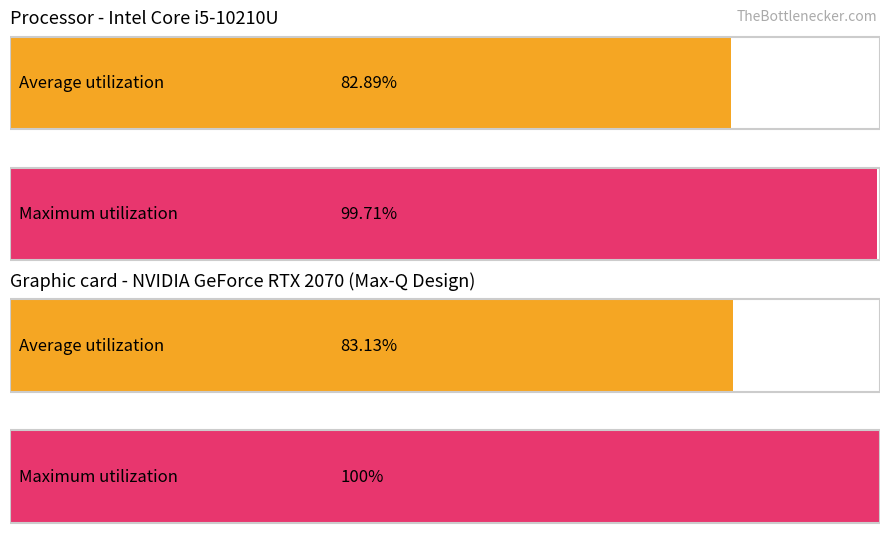

The value of Average utilization at book series is 116.1. True or false?

False